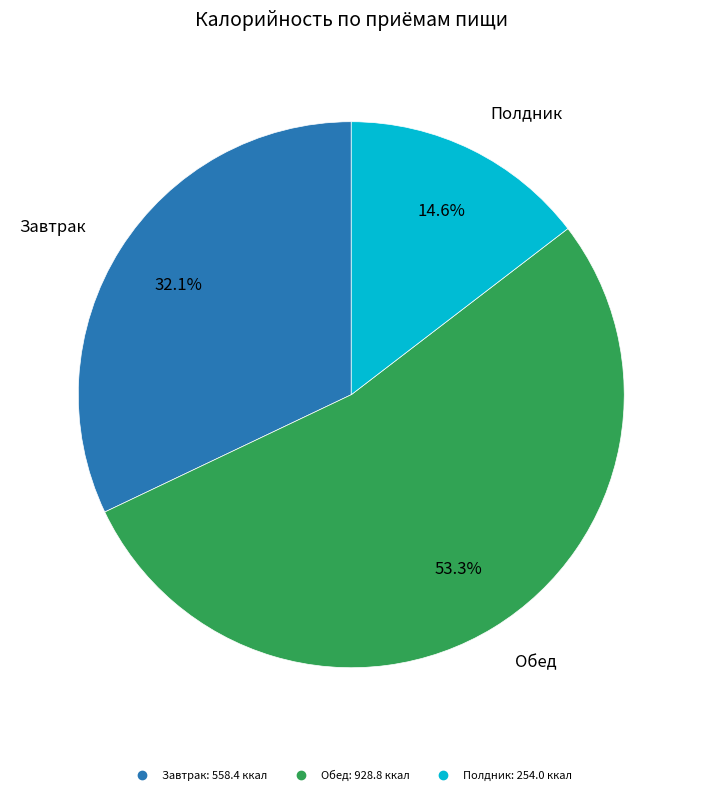

Does any single category account for the majority?

Yes